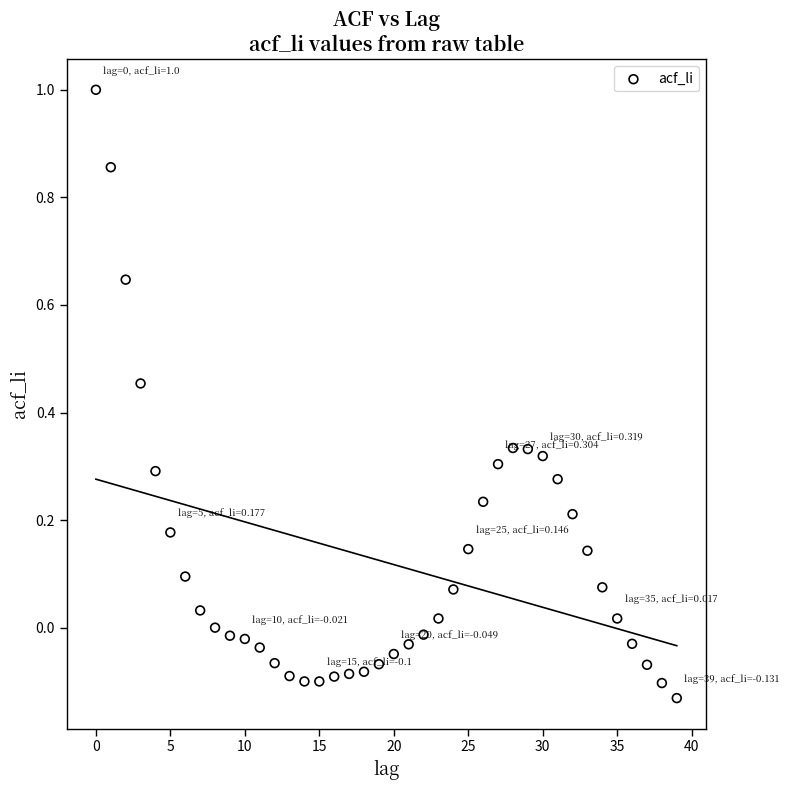

What is the range of Y values (max minus min)?

1.1